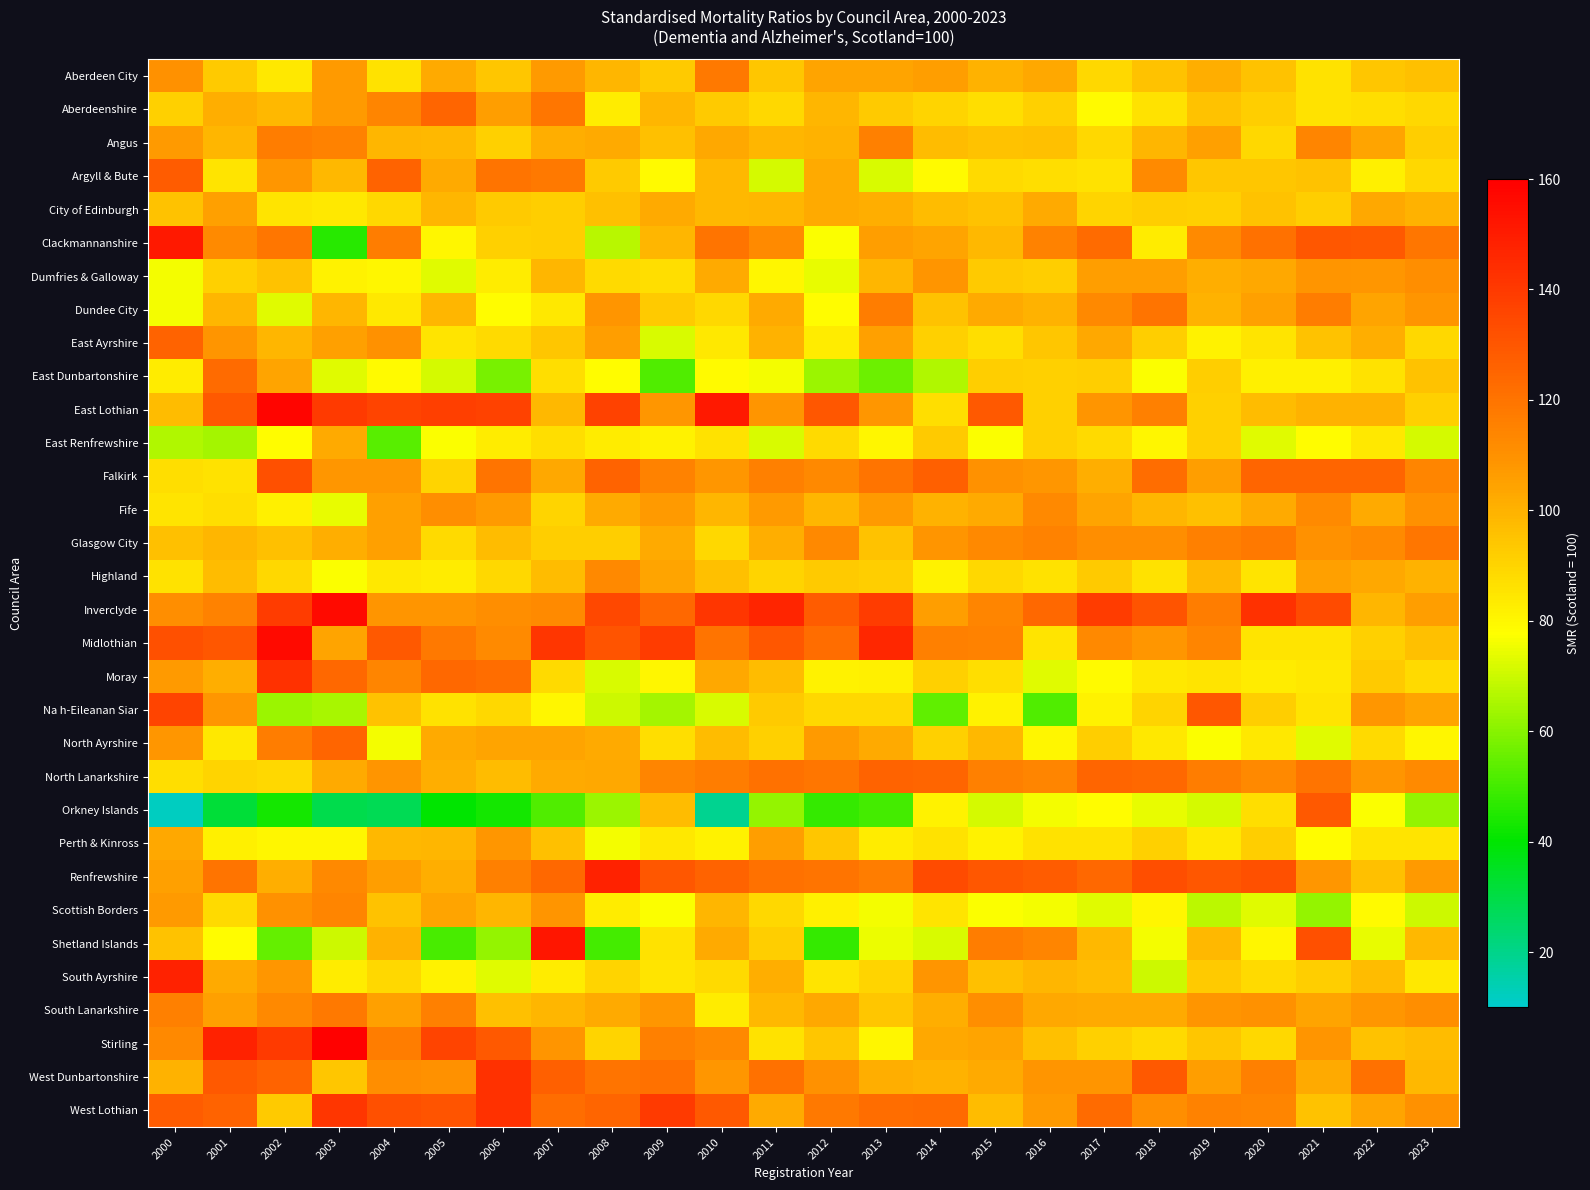

Which has a higher value, 2006 or 2005?

2005